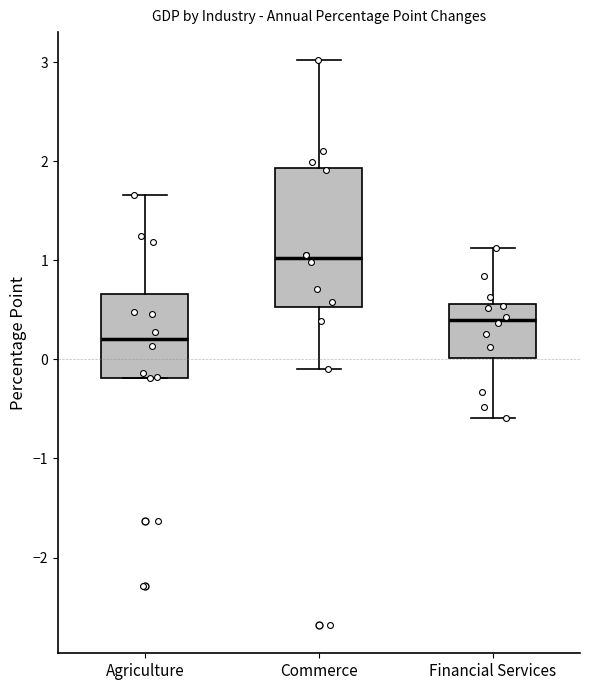

Comparing the boxes themselves (not the whiskers), which one is the tallest?

Commerce